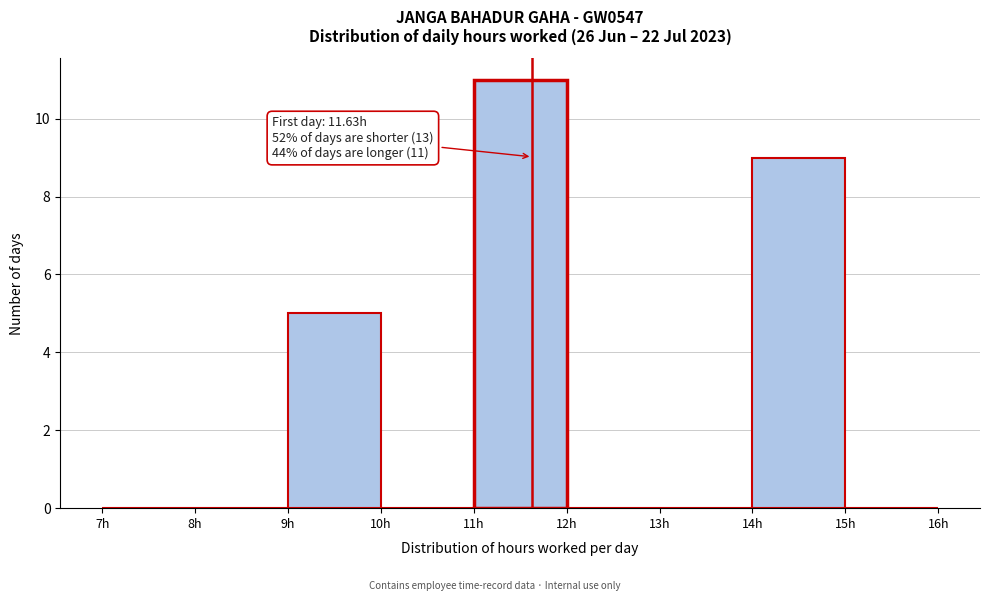

Which range on the x-axis has the tallest bar?

11 to 12